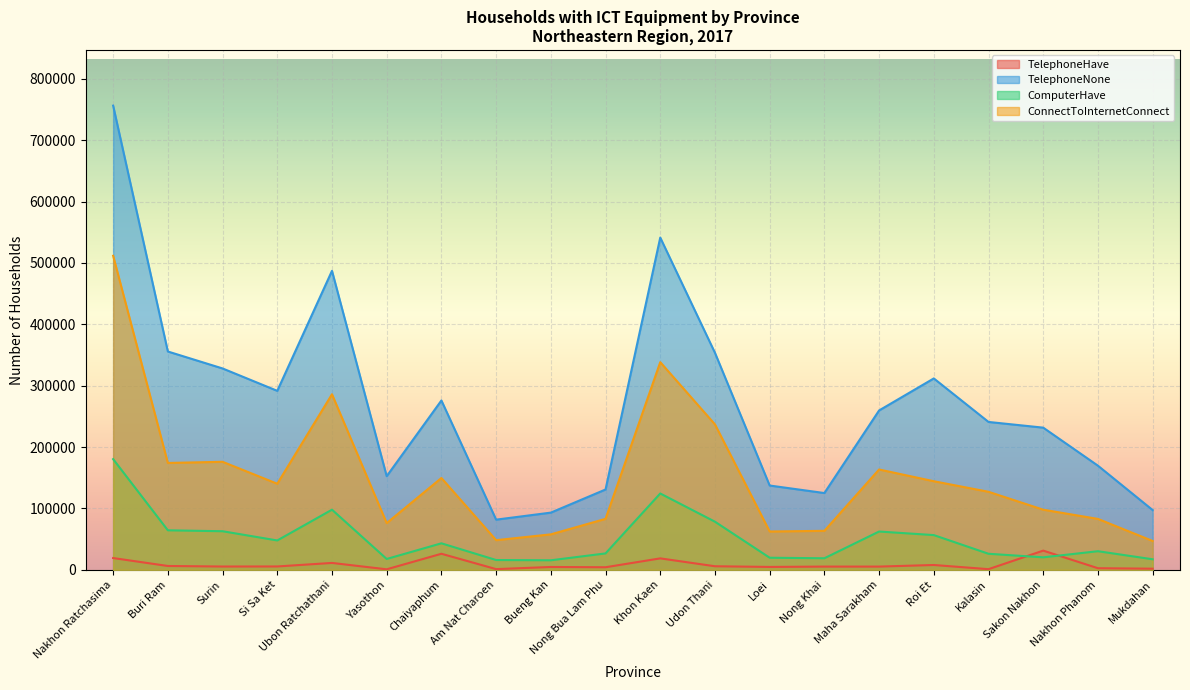

Reading right to left, what are all the values shown in this chart?

TelephoneHave: 1880.1	2659.9	31322.7	1106.4	7894.4	5316.3	5315.7	4750.7	5848.5	18687.0	4232.4	4667.1	1186.3	26191.7	885.6	11261.1	5517.4	5410.4	6300.5	19219.1
TelephoneNone: 97403.9	169683.1	231654.3	240946.6	311839.6	259675.7	125120.3	137369.3	353567.5	541294.0	130901.6	93218.9	81778.7	275925.3	152551.4	487118.8	291611.6	328085.6	355710.5	756236.9
ComputerHave: 17218.1	30363.5	20384.2	26187.4	56614.5	62426.6	18873.4	19733.7	78435.1	124399.8	26764.1	15557.1	16009.5	43222.3	17721.1	98004.2	47875.7	62902.9	64421.2	180378.4
ConnectToInternetConnect: 47042.2	82982.0	97997.5	127160.1	144363.0	163501.7	63549.2	62487.9	236971.7	338324.4	83089.9	57814.1	48354.6	149634.5	76124.6	286041.3	140278.4	176033.5	174143.5	511606.6